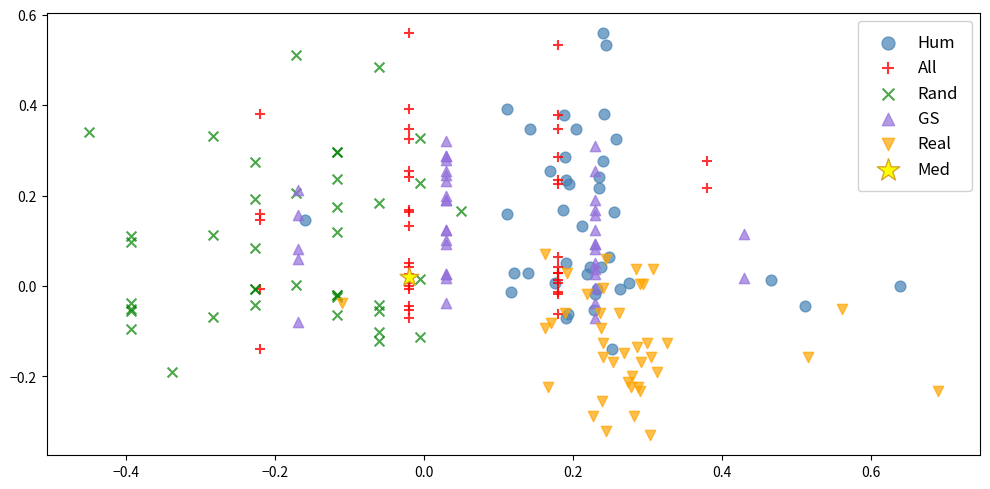

What are all the series names shown in the legend?

Hum, All, Rand, GS, Real, Med